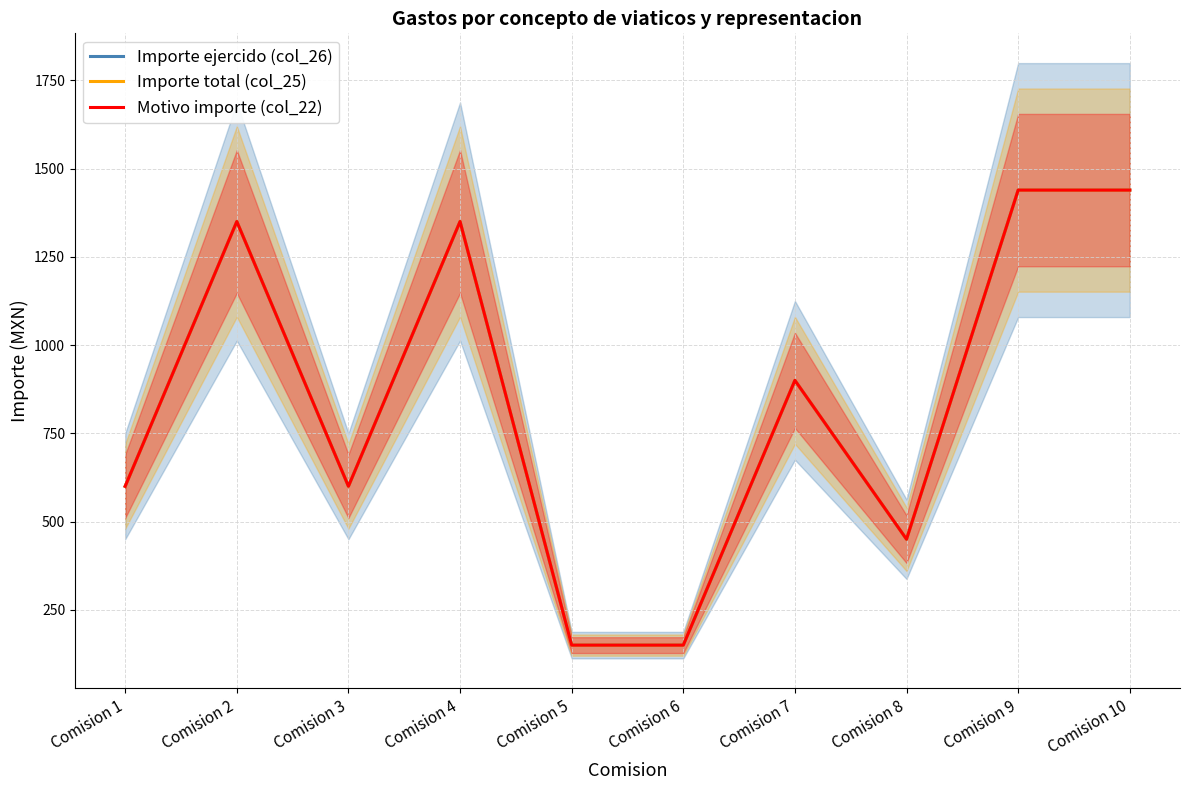

How many data points in Importe total (col_25) are above 900?

4